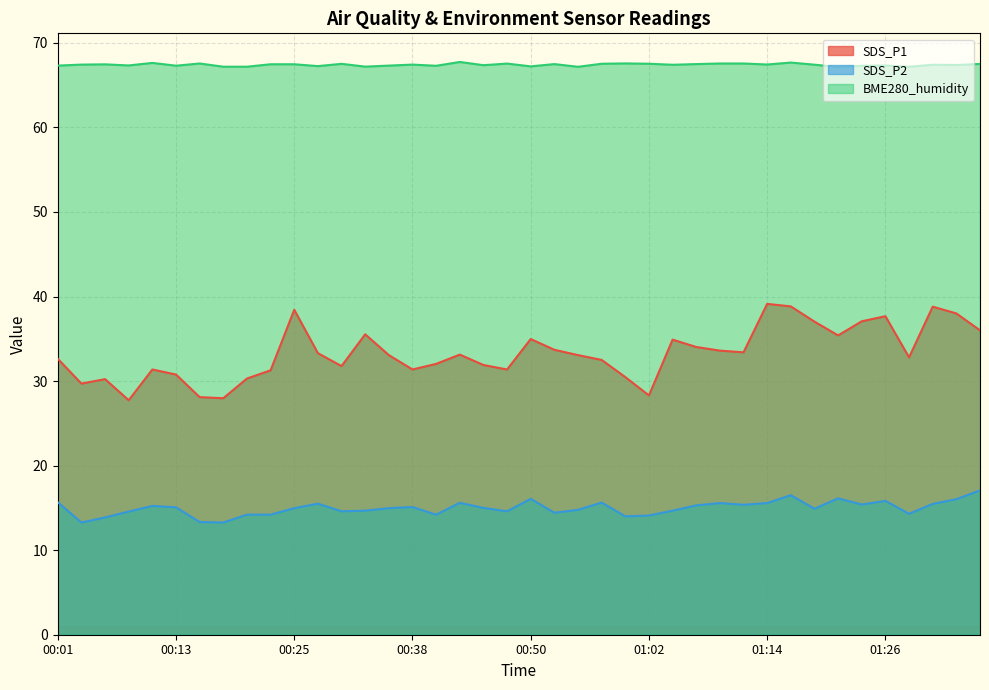

Reading right to left, list all the values displayed in this chart.

SDS_P1: 01:36=36.0	01:34=38.0	01:31=38.8	01:29=32.8	01:26=37.7	01:24=37.1	01:21=35.4	01:19=37.0	01:17=38.8	01:14=39.1	01:12=33.4	01:09=33.6	01:07=34.0	01:04=34.9	01:02=28.3	00:59=30.5	00:57=32.5	00:55=33.1	00:52=33.7	00:50=35.0	00:47=31.4	00:45=31.9	00:42=33.1	00:40=32.0	00:38=31.4	00:35=33.1	00:33=35.5	00:30=31.8	00:28=33.3	00:25=38.4	00:23=31.3	00:20=30.3	00:18=28.0	00:15=28.1	00:13=30.8	00:11=31.4	00:08=27.7	00:06=30.2	00:03=29.7	00:01=32.6
SDS_P2: 01:36=17.1	01:34=16.0	01:31=15.5	01:29=14.3	01:26=15.8	01:24=15.4	01:21=16.1	01:19=14.9	01:17=16.5	01:14=15.6	01:12=15.4	01:09=15.6	01:07=15.3	01:04=14.7	01:02=14.1	00:59=14.0	00:57=15.6	00:55=14.8	00:52=14.4	00:50=16.1	00:47=14.6	00:45=15.0	00:42=15.6	00:40=14.2	00:38=15.1	00:35=15.0	00:33=14.7	00:30=14.6	00:28=15.5	00:25=15.0	00:23=14.2	00:20=14.2	00:18=13.3	00:15=13.3	00:13=15.1	00:11=15.2	00:08=14.6	00:06=13.9	00:03=13.3	00:01=15.7
BME280_humidity: 01:36=67.5	01:34=67.4	01:31=67.4	01:29=67.2	01:26=67.3	01:24=67.3	01:21=67.1	01:19=67.4	01:17=67.7	01:14=67.4	01:12=67.6	01:09=67.6	01:07=67.5	01:04=67.4	01:02=67.5	00:59=67.6	00:57=67.5	00:55=67.2	00:52=67.5	00:50=67.2	00:47=67.5	00:45=67.4	00:42=67.7	00:40=67.3	00:38=67.4	00:35=67.3	00:33=67.2	00:30=67.5	00:28=67.2	00:25=67.5	00:23=67.5	00:20=67.2	00:18=67.2	00:15=67.6	00:13=67.3	00:11=67.6	00:08=67.3	00:06=67.5	00:03=67.4	00:01=67.3